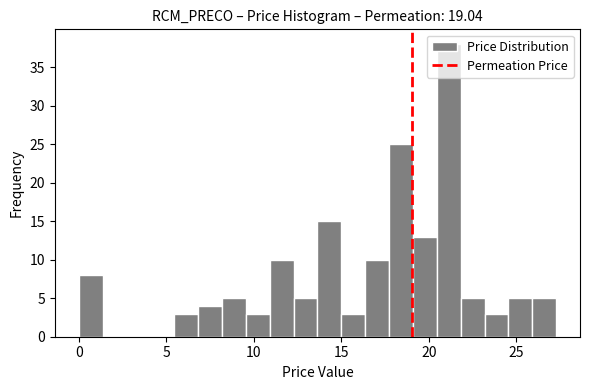

Around what value on the x-axis is the tallest bar? Give the approximate position of its centre, as read against the axis.

21.0